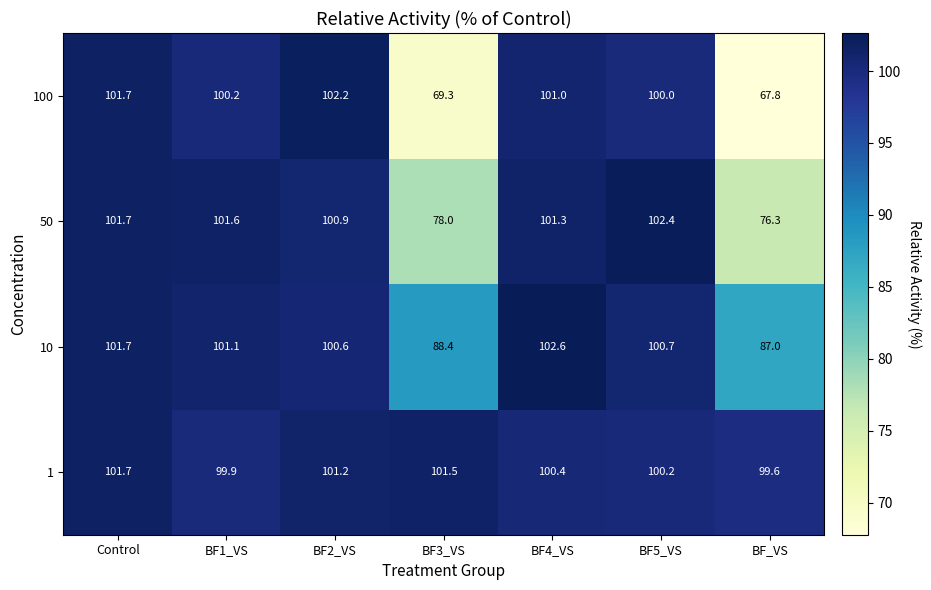

True or false: 100 has a value of 111.9 at BF_VS.

False